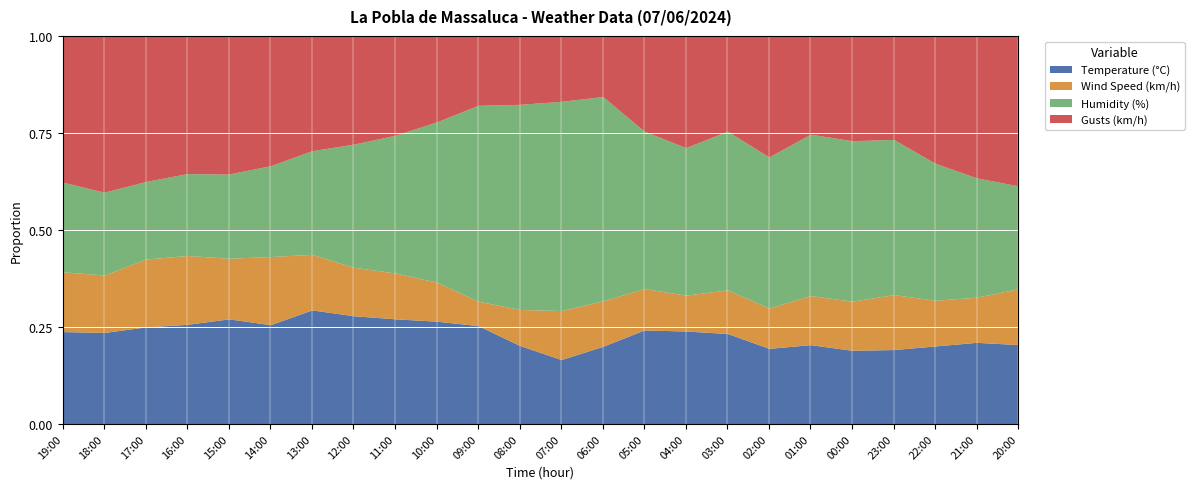

How many interior local valleys does the Temperature (°C) series have?

4